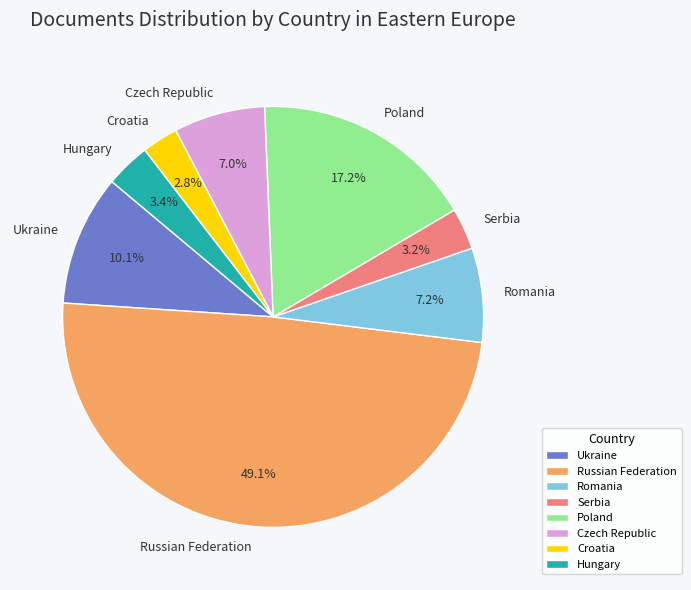

Is it true that Croatia is 14% of the pie?

False